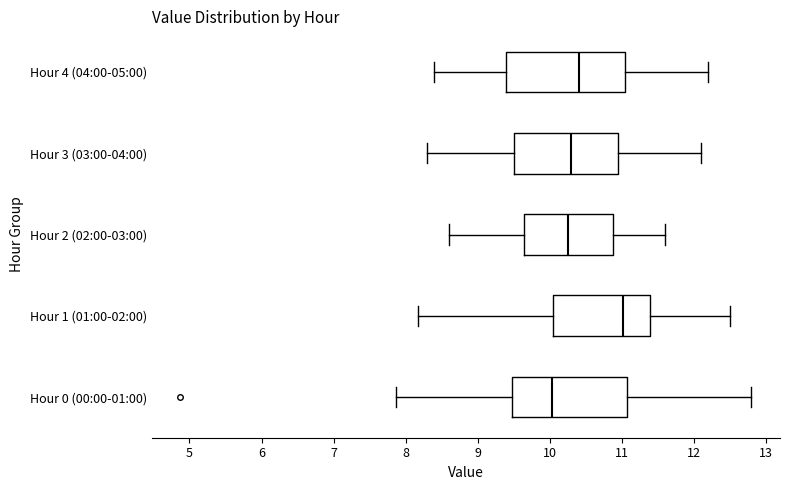

Which box has the furthest to the right median line?

Hour 1 (01:00-02:00)